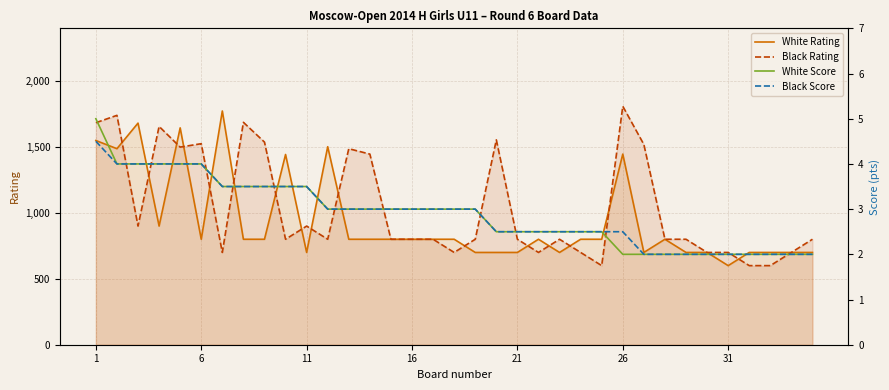

Reading left to right, what are all the values shown in this chart?

White Rating: 1549.0	1487.0	1681.0	900.0	1645.0	800.0	1773.0	800.0	800.0	1443.0	700.0	1502.0	800.0	800.0	800.0	800.0	800.0	800.0	700.0	700.0	700.0	800.0	700.0	800.0	800.0	1446.0	700.0	800.0	700.0	700.0	600.0	700.0	700.0	700.0	700.0
Black Rating: 1684.0	1740.0	900.0	1656.0	1499.0	1525.0	700.0	1687.0	1537.0	800.0	900.0	800.0	1487.0	1446.0	800.0	800.0	800.0	700.0	800.0	1554.0	800.0	700.0	800.0	700.0	600.0	1809.0	1519.0	800.0	800.0	700.0	700.0	600.0	600.0	700.0	800.0
White Score: 5.0	4.0	4.0	4.0	4.0	4.0	3.5	3.5	3.5	3.5	3.5	3.0	3.0	3.0	3.0	3.0	3.0	3.0	3.0	2.5	2.5	2.5	2.5	2.5	2.5	2.0	2.0	2.0	2.0	2.0	2.0	2.0	2.0	2.0	2.0
Black Score: 4.5	4.0	4.0	4.0	4.0	4.0	3.5	3.5	3.5	3.5	3.5	3.0	3.0	3.0	3.0	3.0	3.0	3.0	3.0	2.5	2.5	2.5	2.5	2.5	2.5	2.5	2.0	2.0	2.0	2.0	2.0	2.0	2.0	2.0	2.0